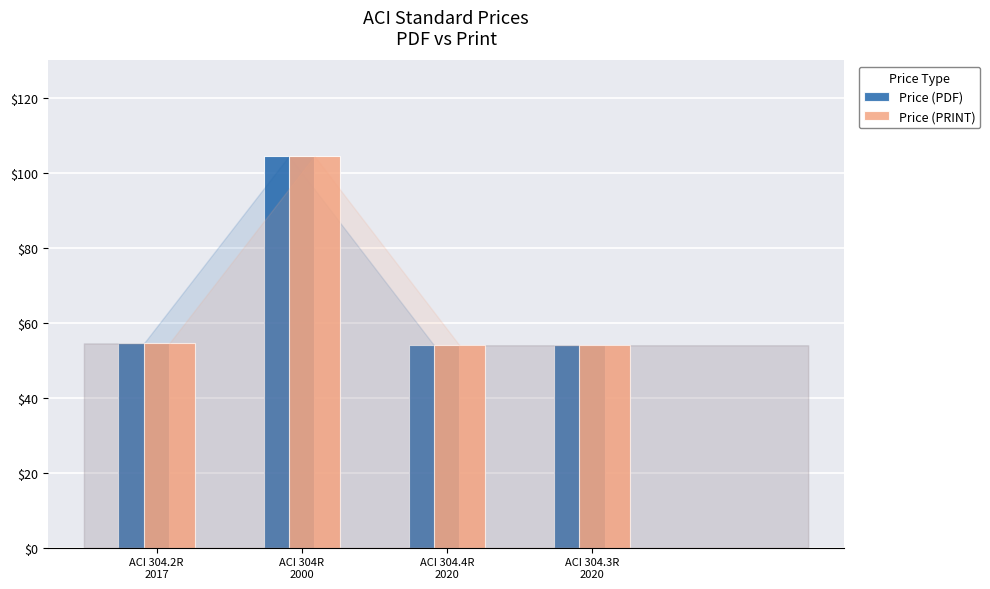

What are all the series names shown in the legend?

Price (PDF), Price (PRINT)